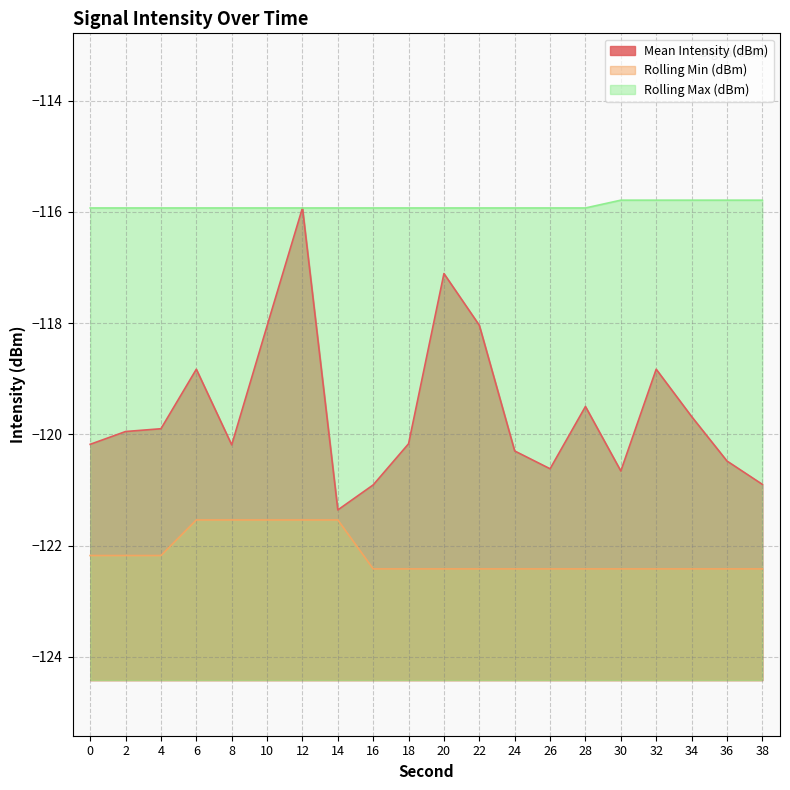

Does the chart have visible grid lines?

Yes